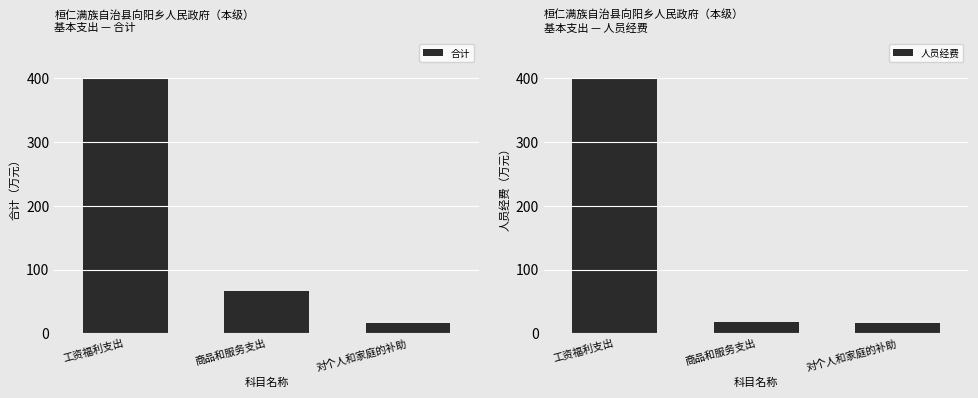

How many data points in 人员经费 are above 17?

2